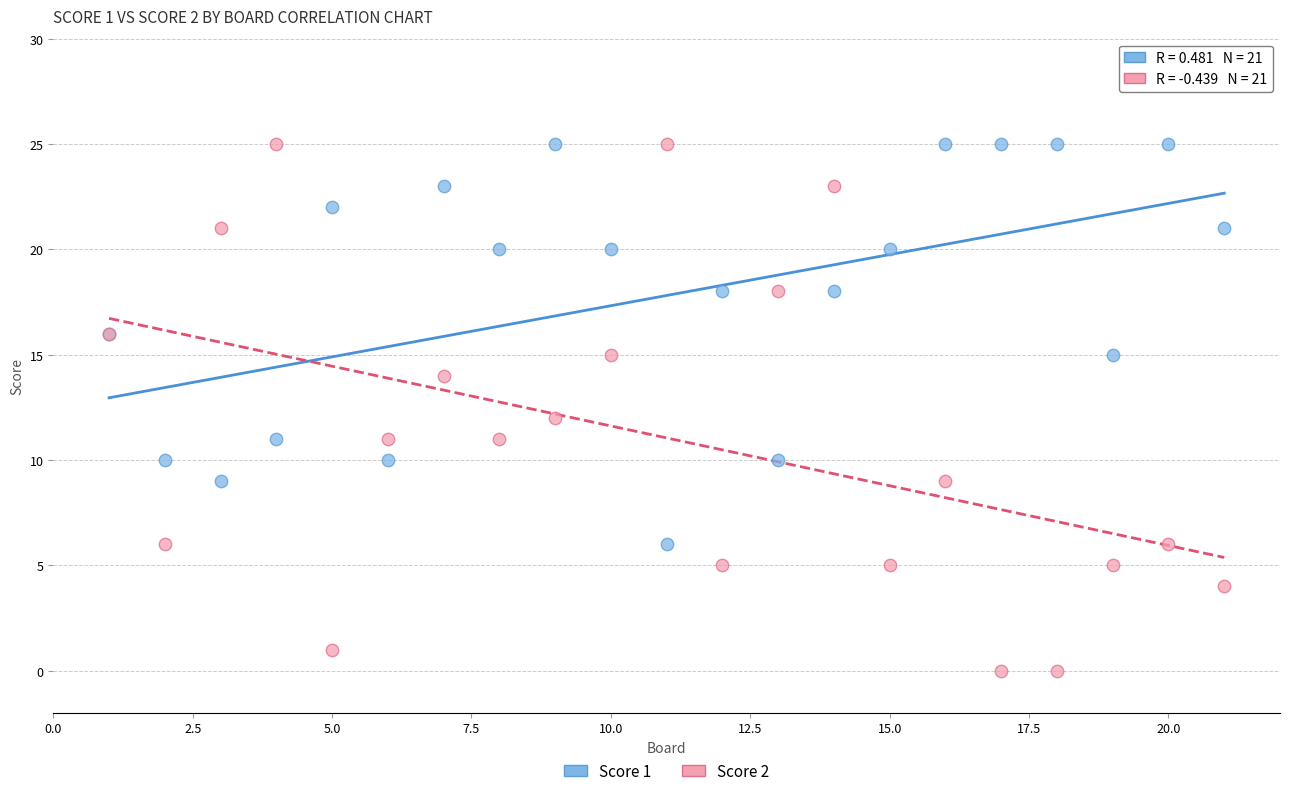

Which series has the largest Y range (max minus min)?

Score 2